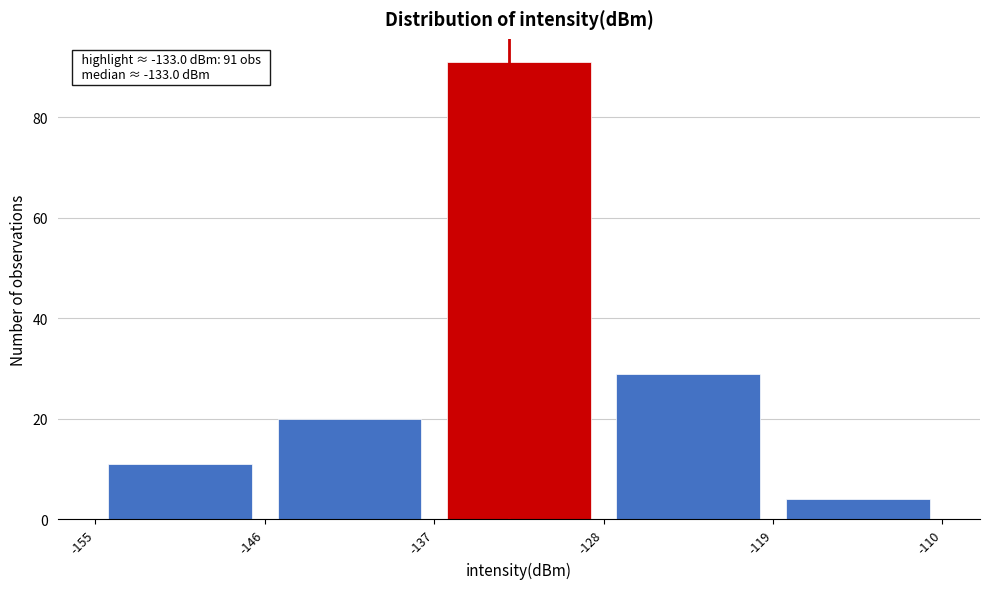

Over which range of the x-axis is the bar tallest?

-137 to -128